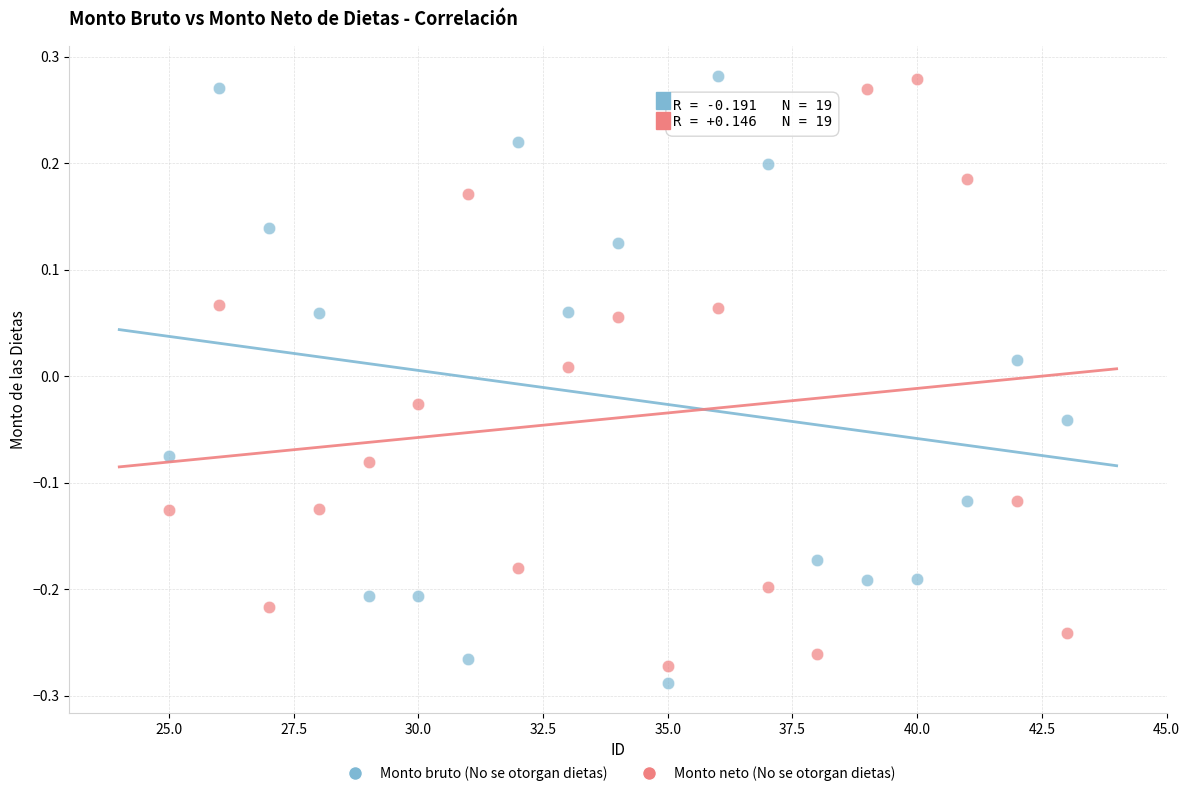

Which series contains the lowest Y value?

Monto bruto (No se otorgan dietas)